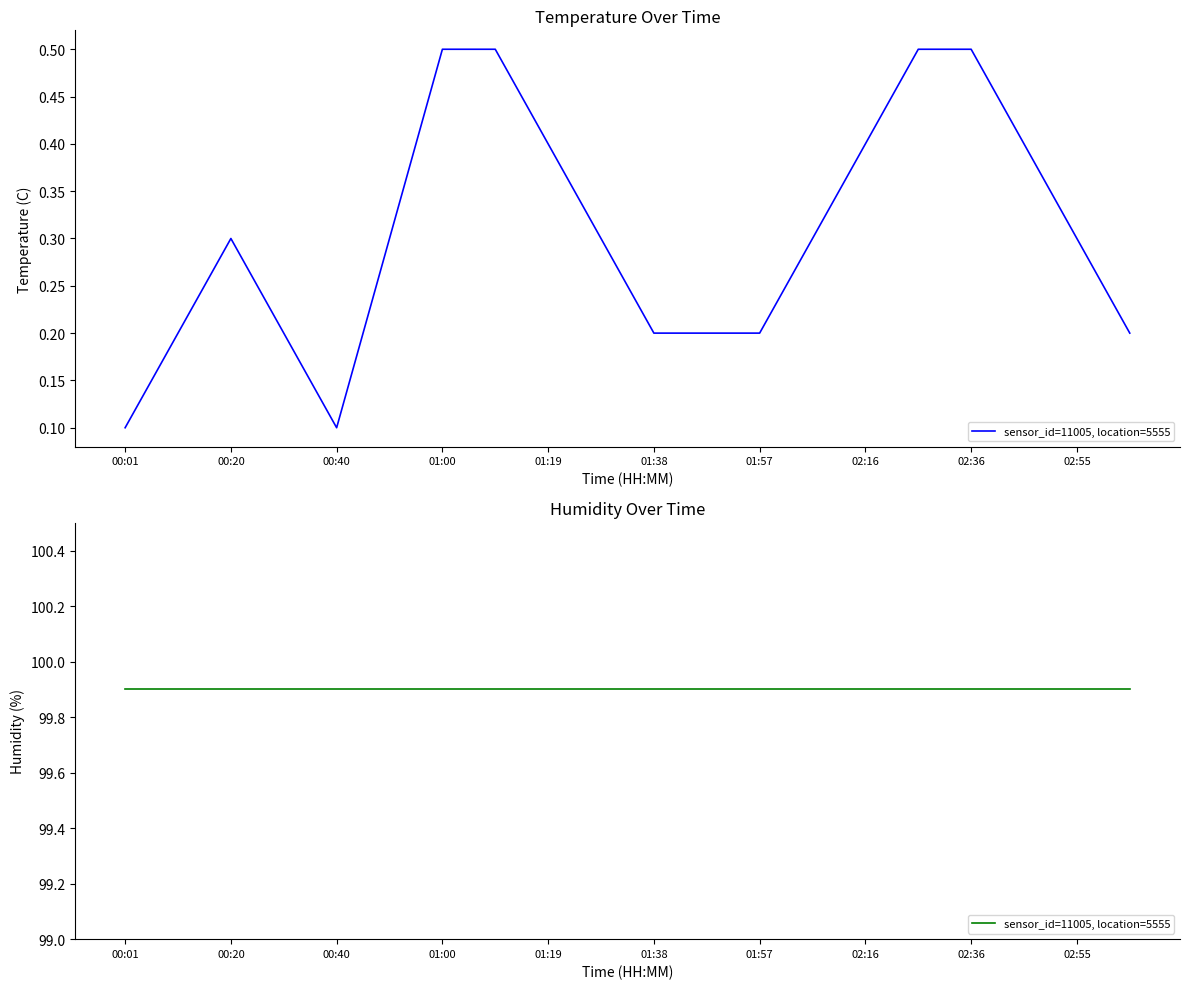

What is the smallest value displayed?

0.1